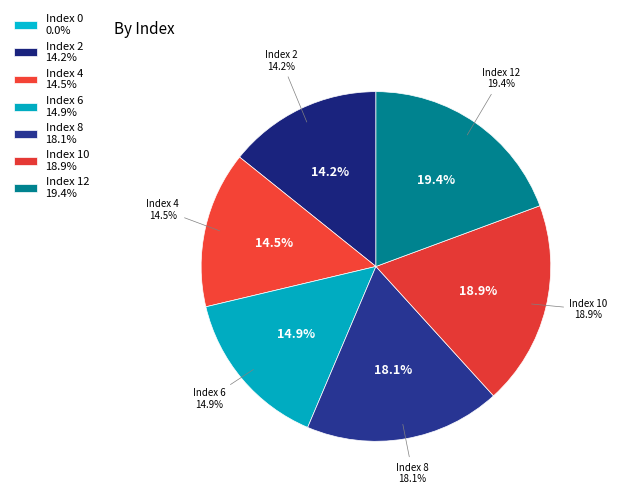

Between 4 and 0, which is larger?

4